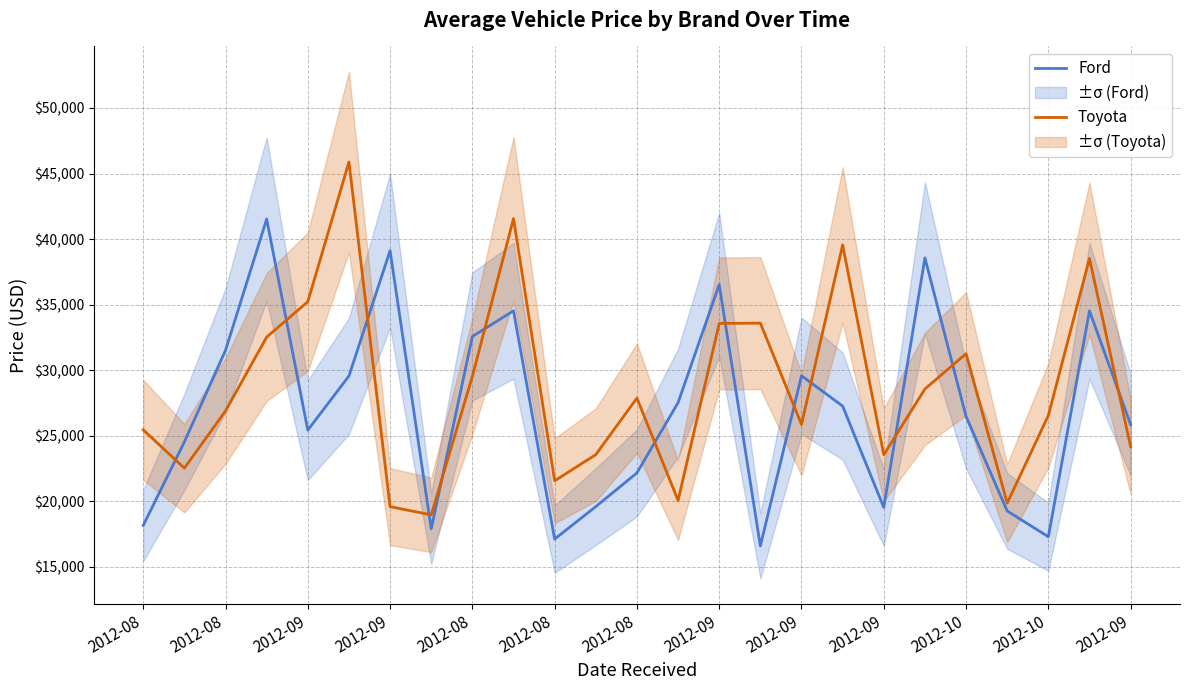

Reading left to right, extract all data points from this chart.

Ford: 18151	24520	31510	41525	25421	29551	39115	17888	32568	34525	17110	19585	22158	27515	36524	16585	29568	27256	19524	38562	26468	19252	17285	34521	25841
Toyota: 25441	22521	26884	32520	35221	45882	19585	18955	29522	41558	21554	23552	27865	20056	33562	33585	25855	39552	23541	28562	31254	19852	26541	38521	24156